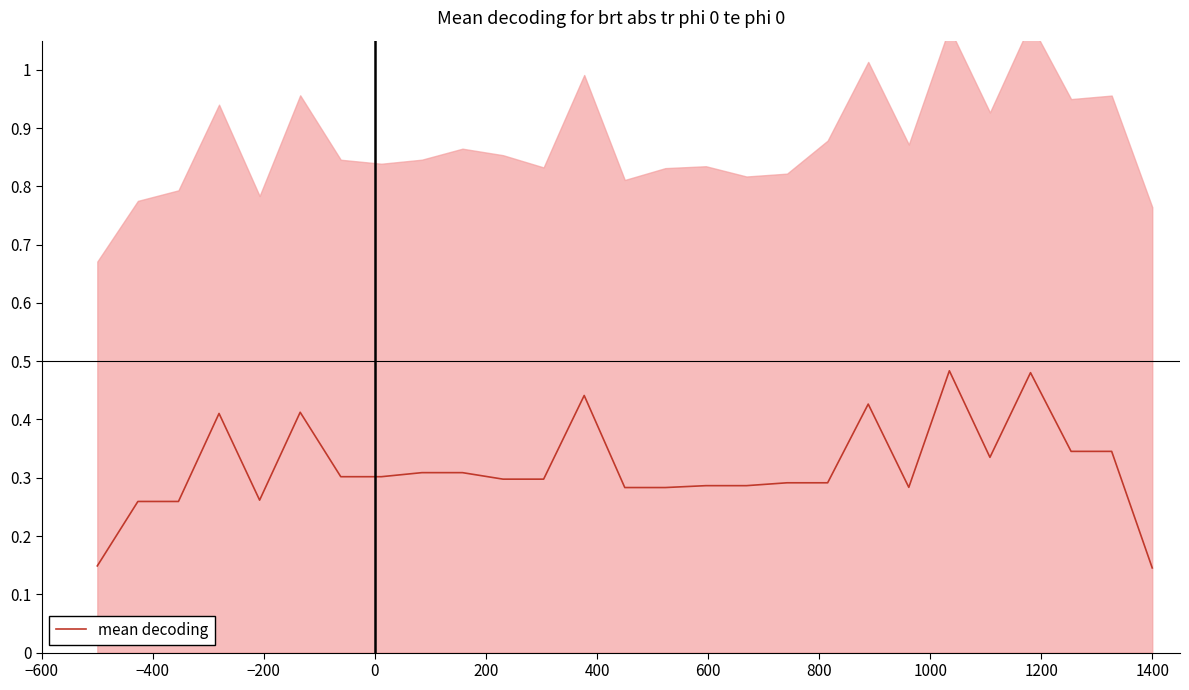

The value at 18 is 0.2. True or false?

False